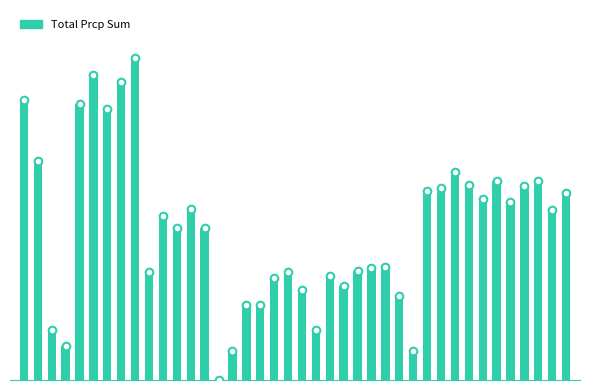

Approximately how many times larger is the value at 39 compared to 8?

0.6